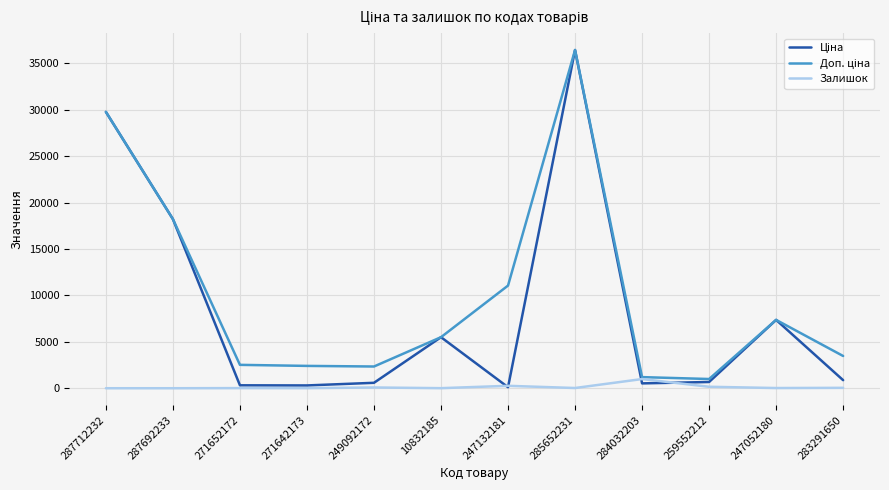

At which category is the sum across all series the highest?

285652231